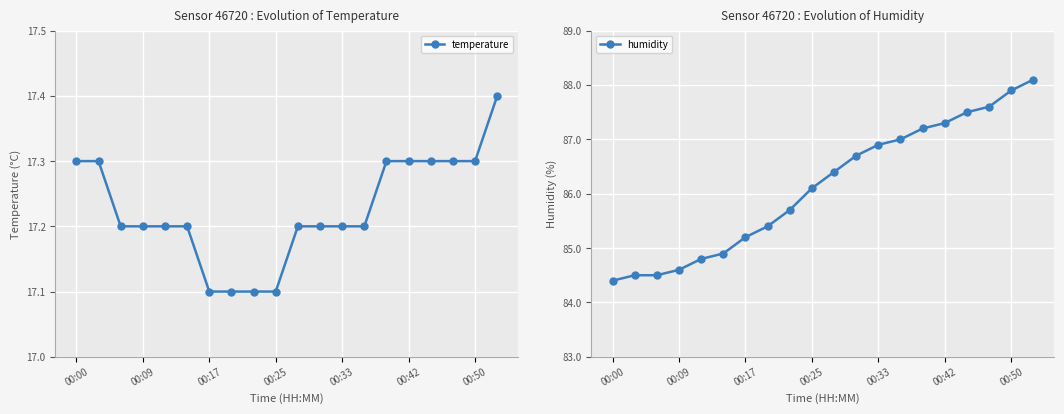

Between 00:00 and 8, which series saw the biggest shift?

humidity